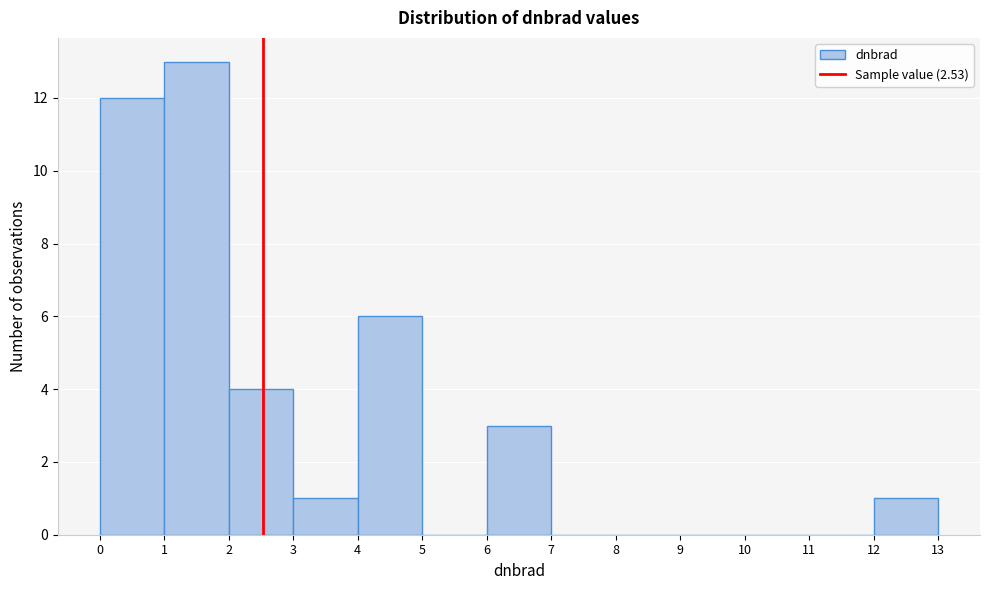

Reading left to right, list every bar in this chart as the range it spans on the x-axis followed by its height. The values are not printed on the chart, so give them approximately, as read against the axis.

0 to 1: 12
1 to 2: 13
2 to 3: 4
3 to 4: 1
4 to 5: 6
5 to 6: 0
6 to 7: 3
7 to 8: 0
8 to 9: 0
9 to 10: 0
10 to 11: 0
11 to 12: 0
12 to 13: 1